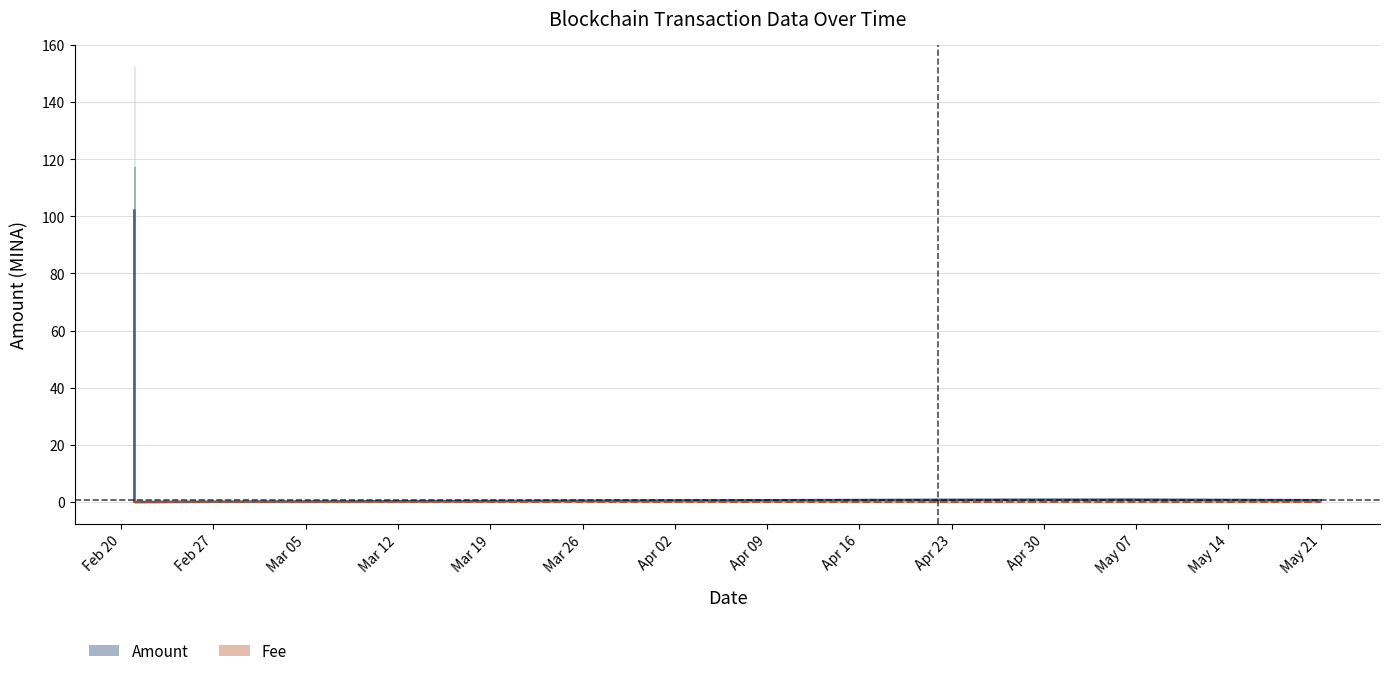

At how many categories does at least one series exceed 13?

1